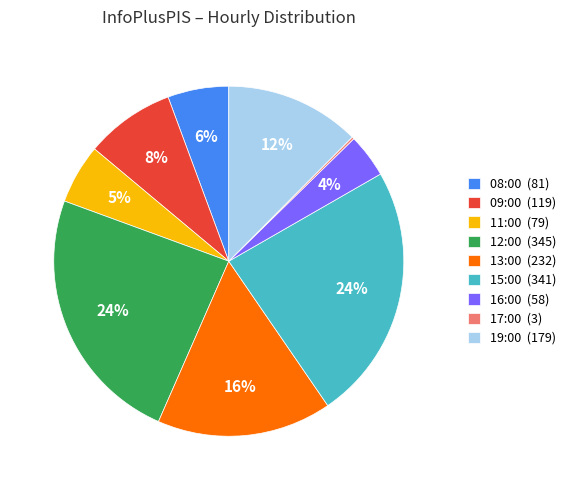

Does 15:00 account for over 50% of the chart?

No